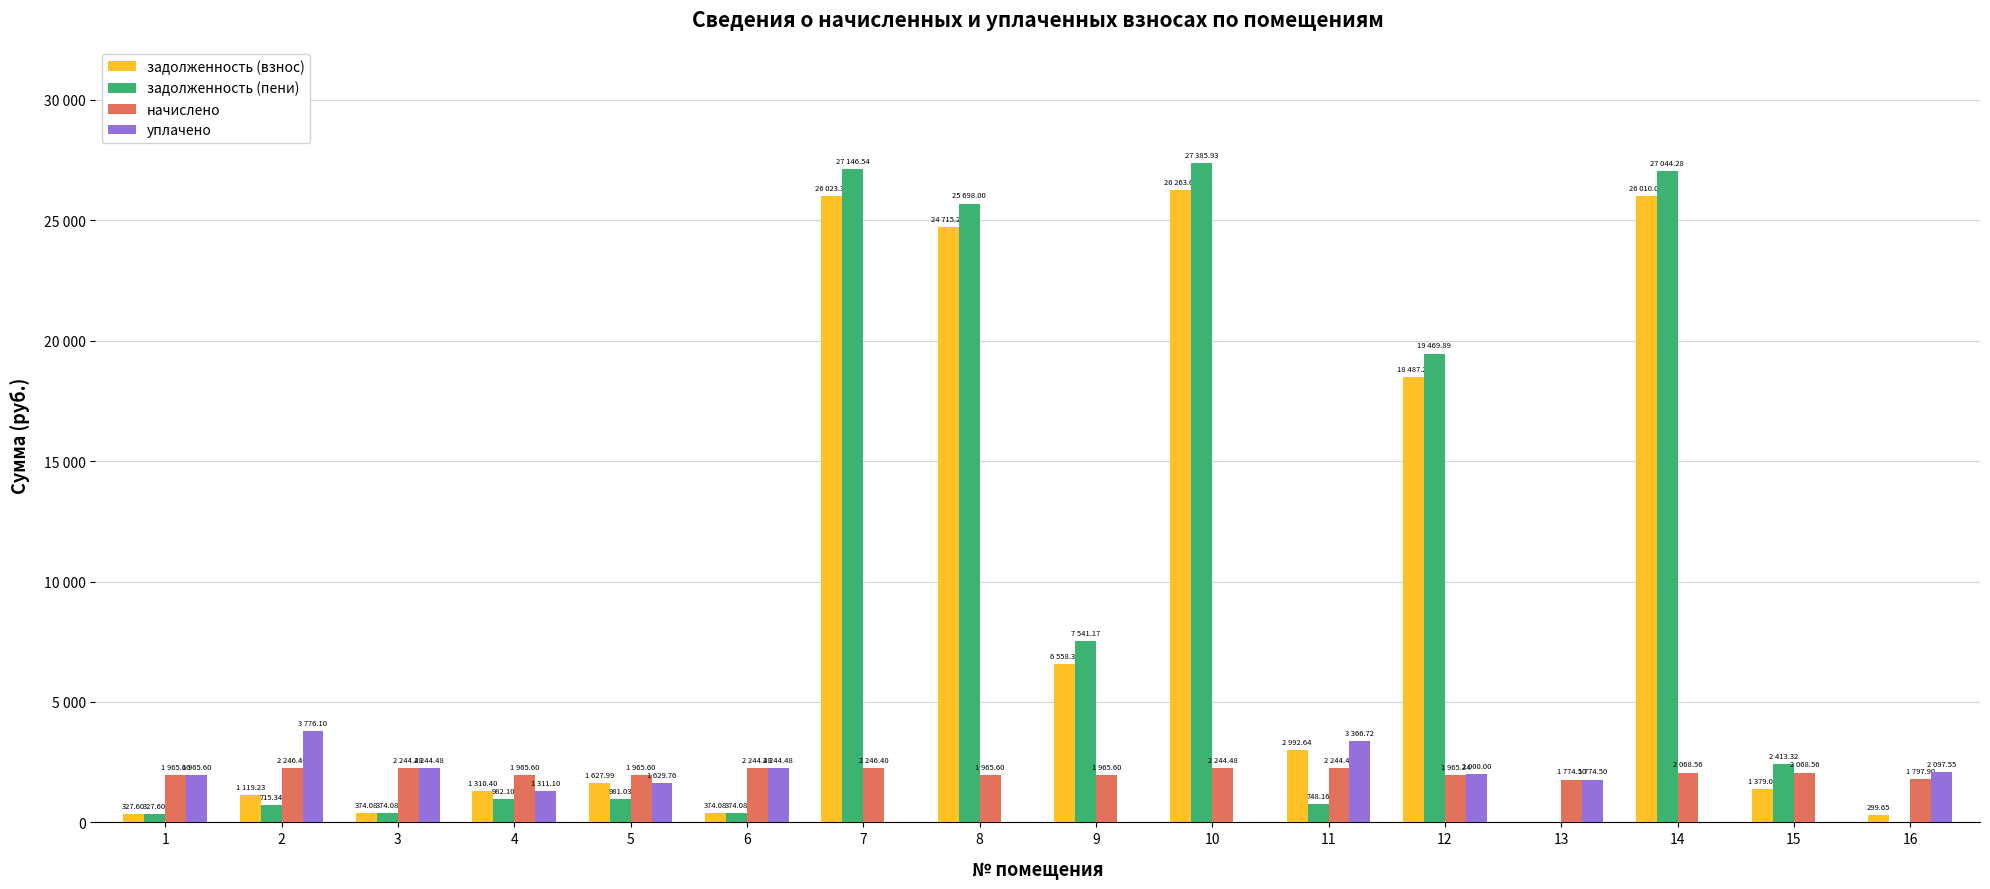

Does the chart contain stacked bars?

No